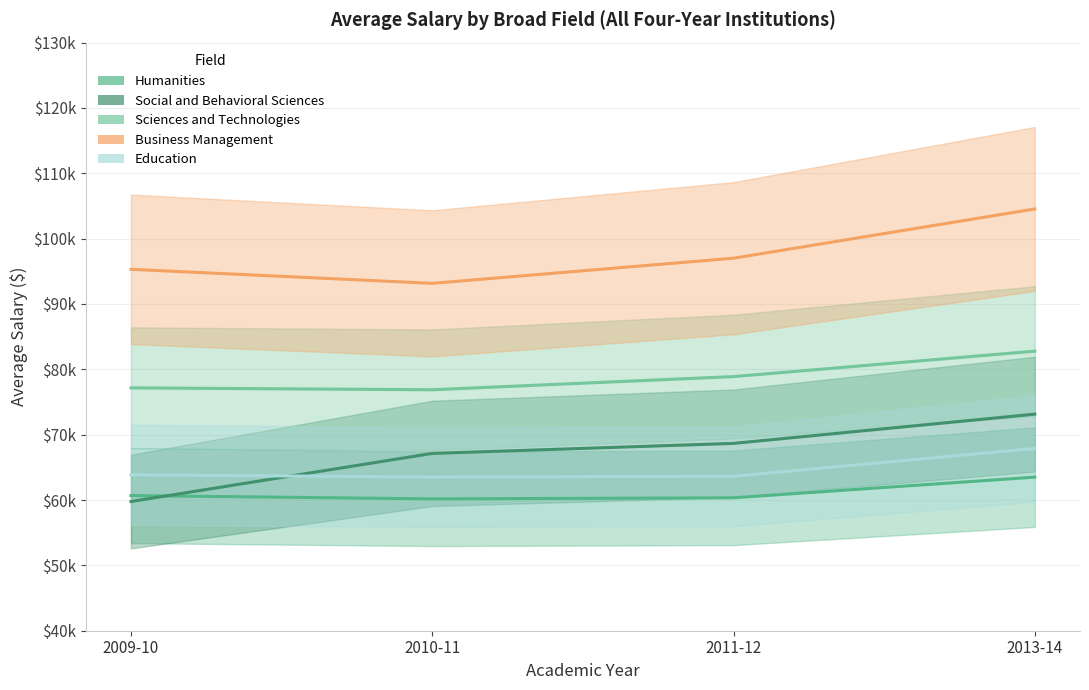

What are all the series names shown in the legend?

Humanities, Social and Behavioral Sciences, Sciences and Technologies, Business Management, Education